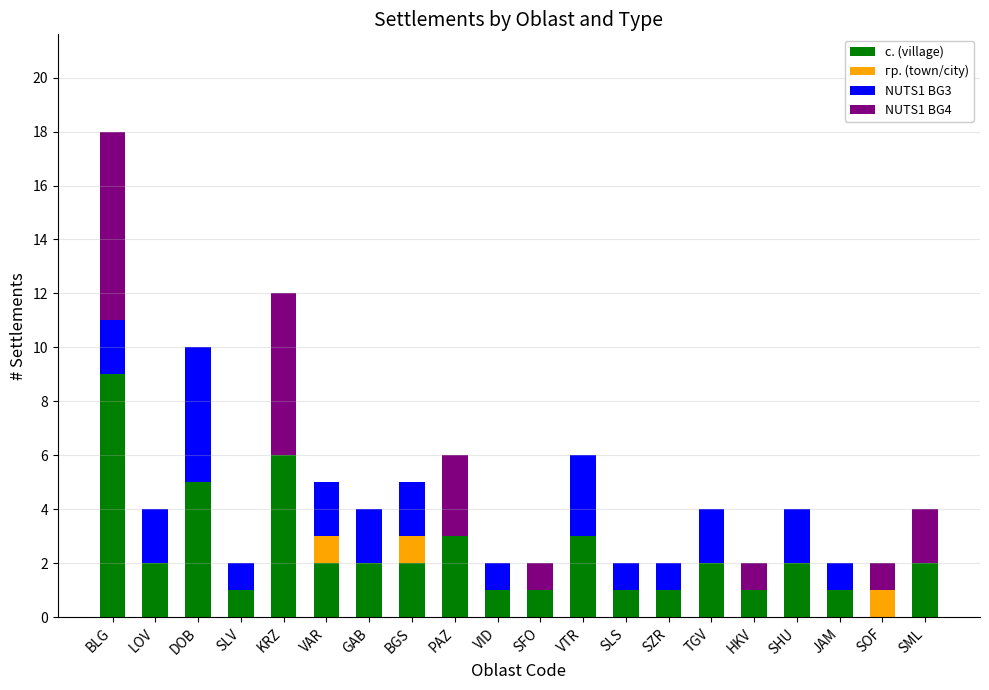

What is the total value across all series at LOV?

4